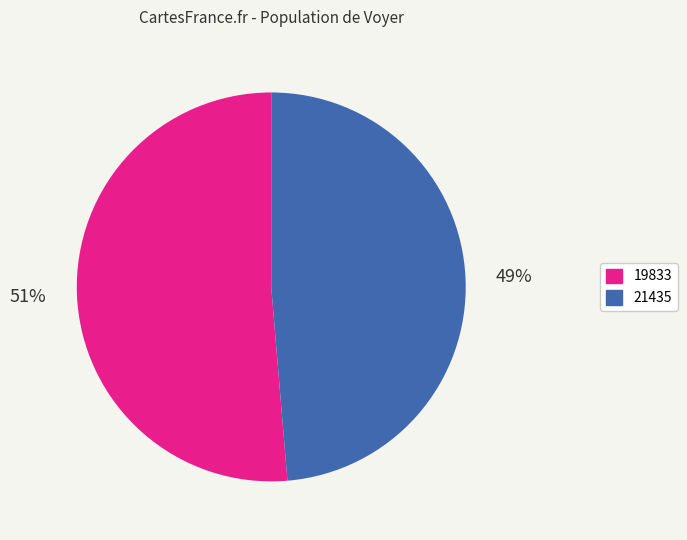

Is the sum of 21435 and 19833 greater than half?

Yes